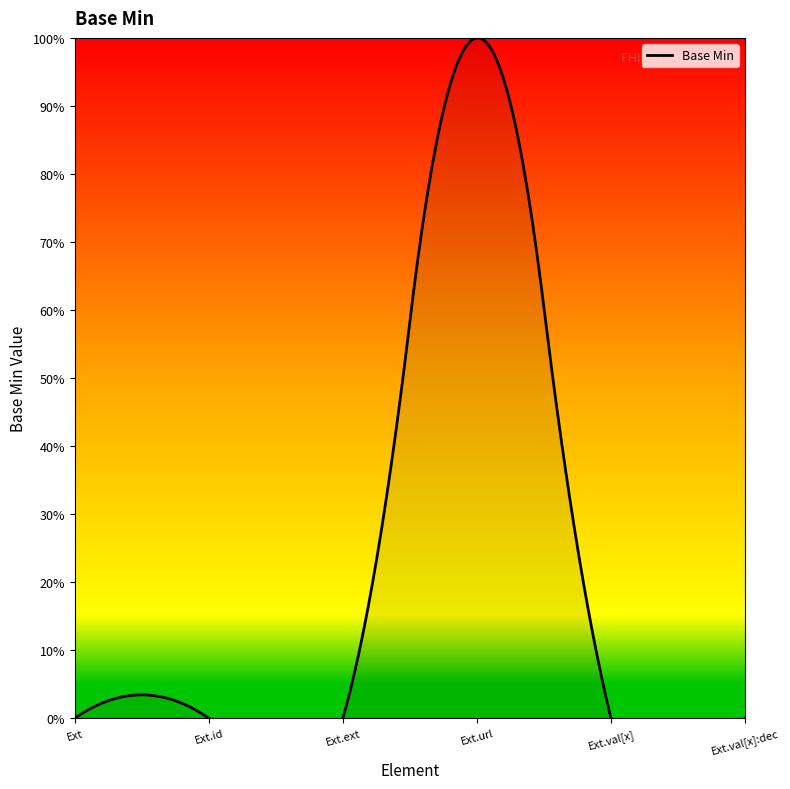

What position from the right is Extension?

6